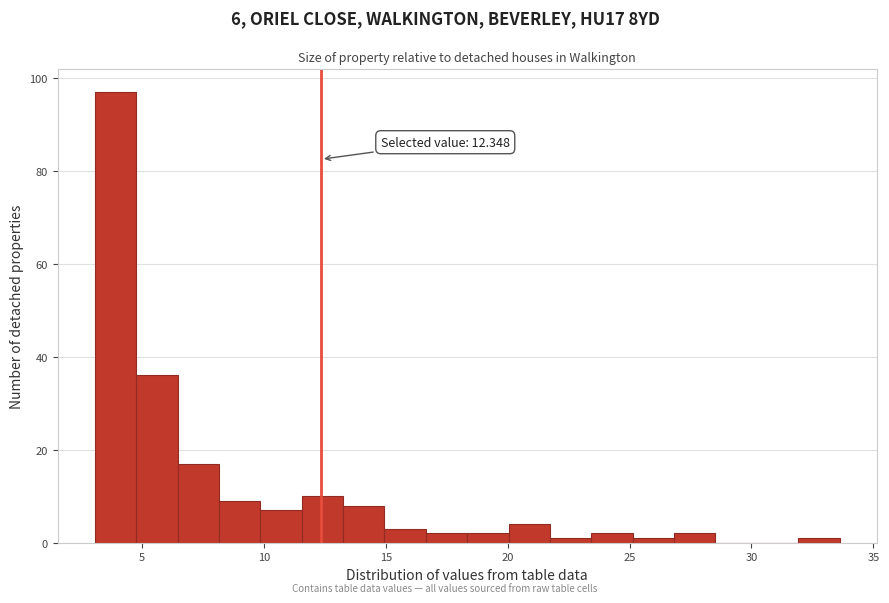

Read against the x-axis, roughly where is the centre of the tallest bar?

4.0